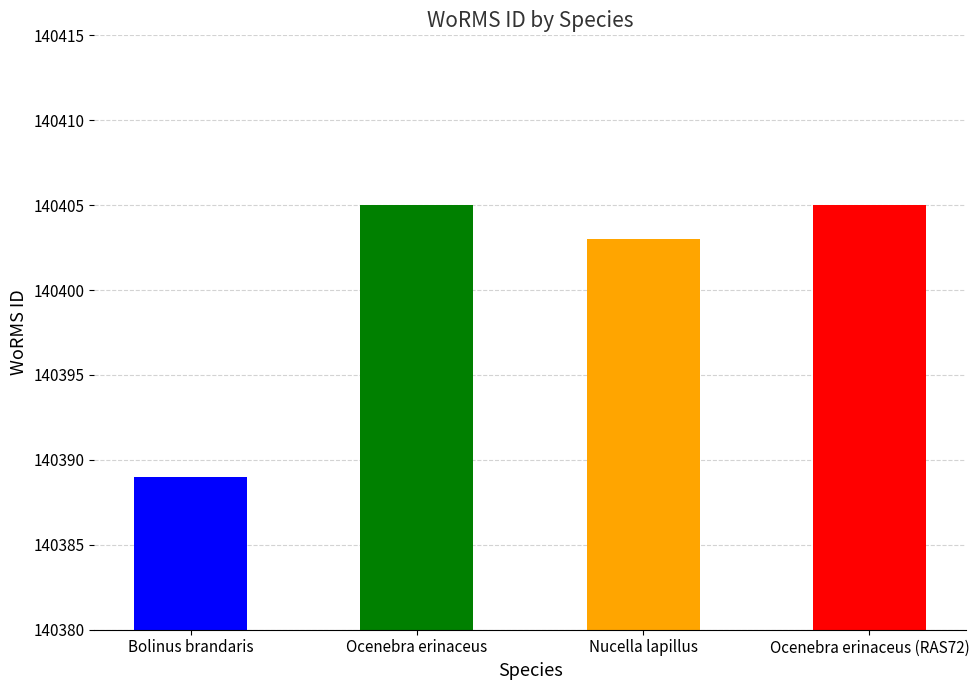

How many values are between 140403 and 140405?

3